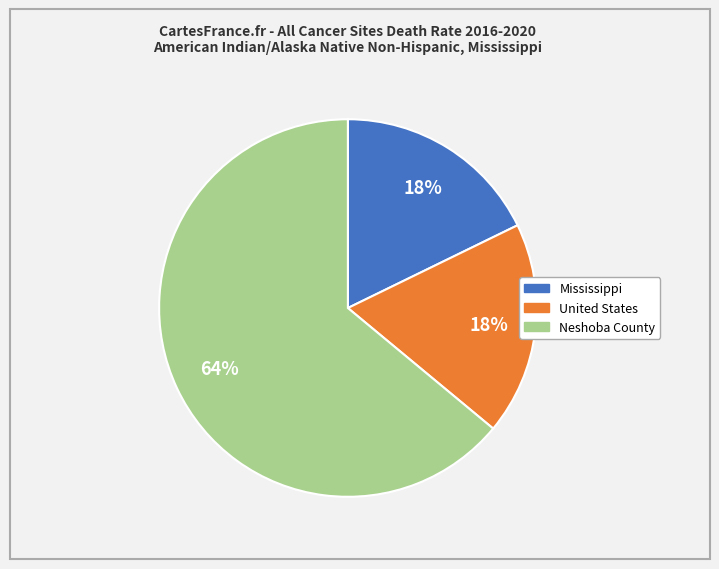

Do Neshoba County and Mississippi together represent more than half of the pie?

Yes